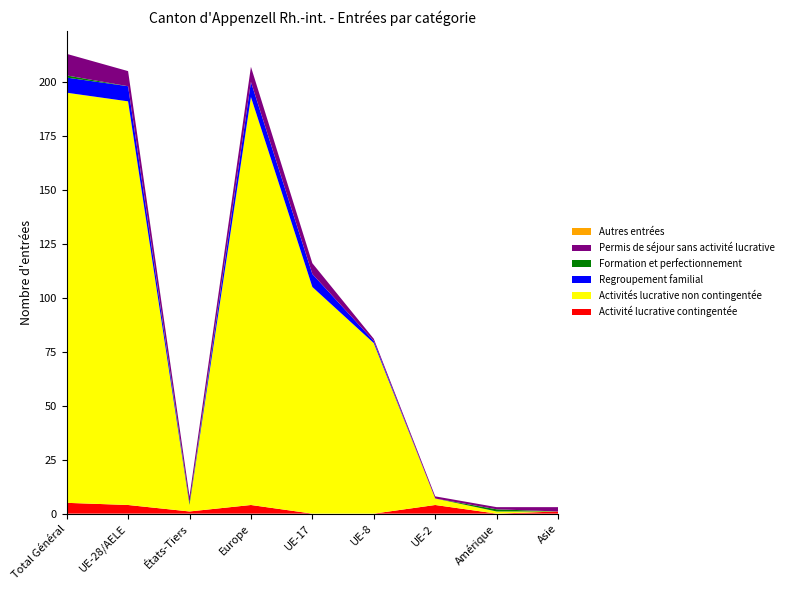

Reading left to right, extract all data points from this chart.

Activité lucrative contingentée: Total Général=5	UE-28/AELE=4	États-Tiers=1	Europe=4	UE-17=0	UE-8=0	UE-2=4	Amérique=0	Asie=1
Activités lucrative non contingentée: Total Général=190	UE-28/AELE=187	États-Tiers=3	Europe=189	UE-17=105	UE-8=79	UE-2=3	Amérique=1	Asie=0
Regroupement familial: Total Général=7	UE-28/AELE=7	États-Tiers=0	Europe=7	UE-17=6	UE-8=1	UE-2=0	Amérique=0	Asie=0
Formation et perfectionnement: Total Général=1	UE-28/AELE=0	États-Tiers=1	Europe=0	UE-17=0	UE-8=0	UE-2=0	Amérique=1	Asie=0
Permis de séjour sans activité lucrative: Total Général=10	UE-28/AELE=7	États-Tiers=3	Europe=7	UE-17=5	UE-8=1	UE-2=1	Amérique=1	Asie=2
Autres entrées: Total Général=0	UE-28/AELE=0	États-Tiers=0	Europe=0	UE-17=0	UE-8=0	UE-2=0	Amérique=0	Asie=0